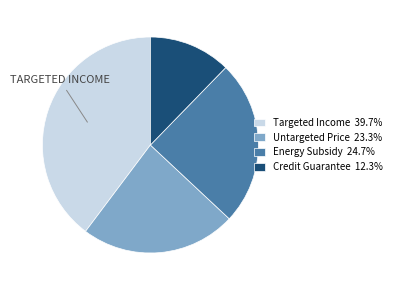

Do Energy Subsidy 24.7% and Untargeted Price 23.3% together represent more than half of the pie?

No